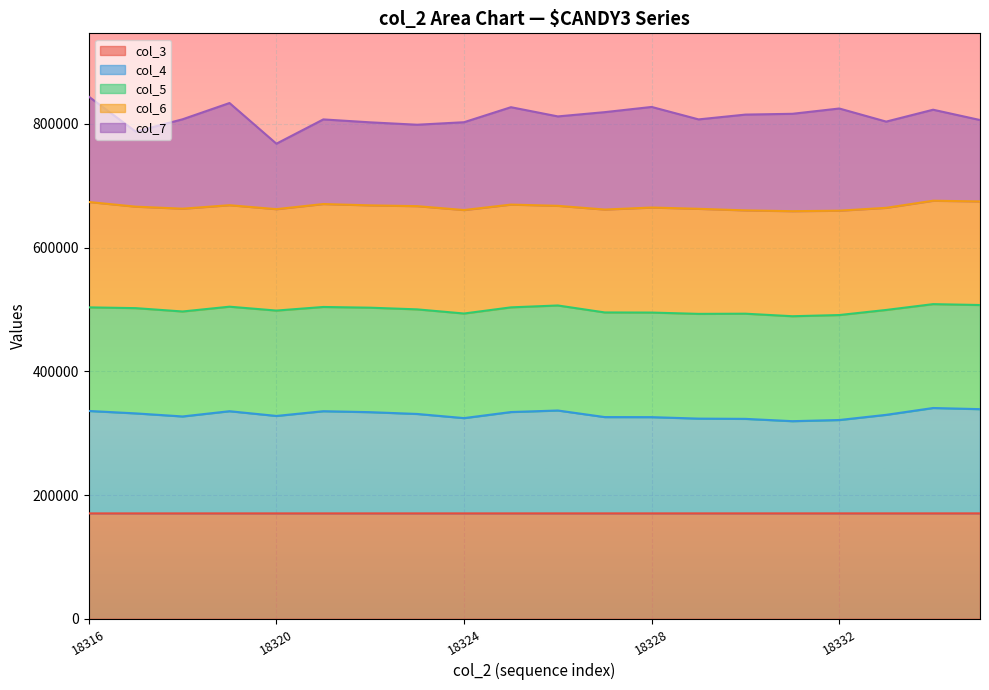

The value of col_3 line at 18316 is 236886.3. True or false?

False